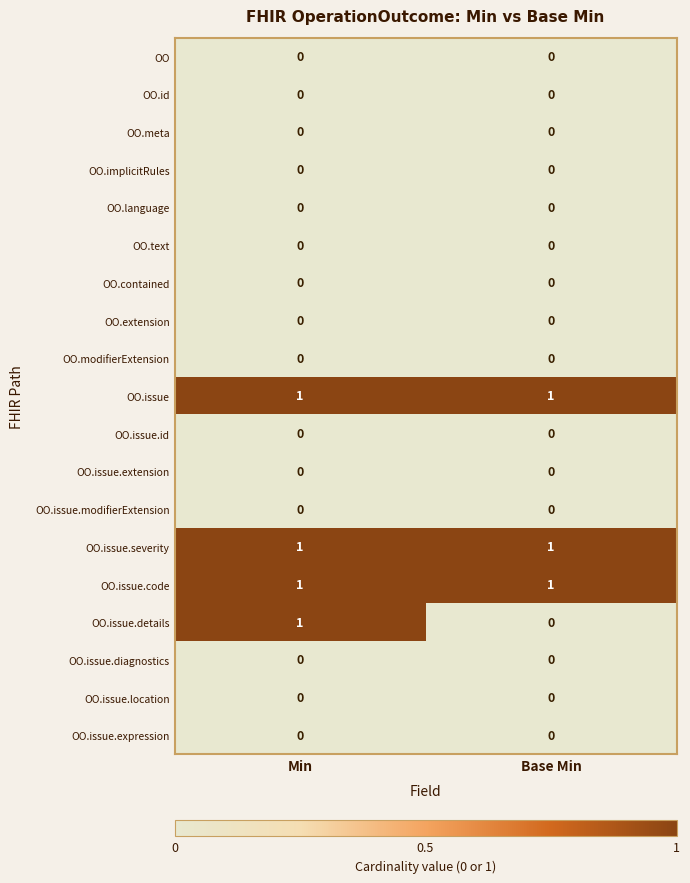

At which category is the sum across all series the highest?

Min